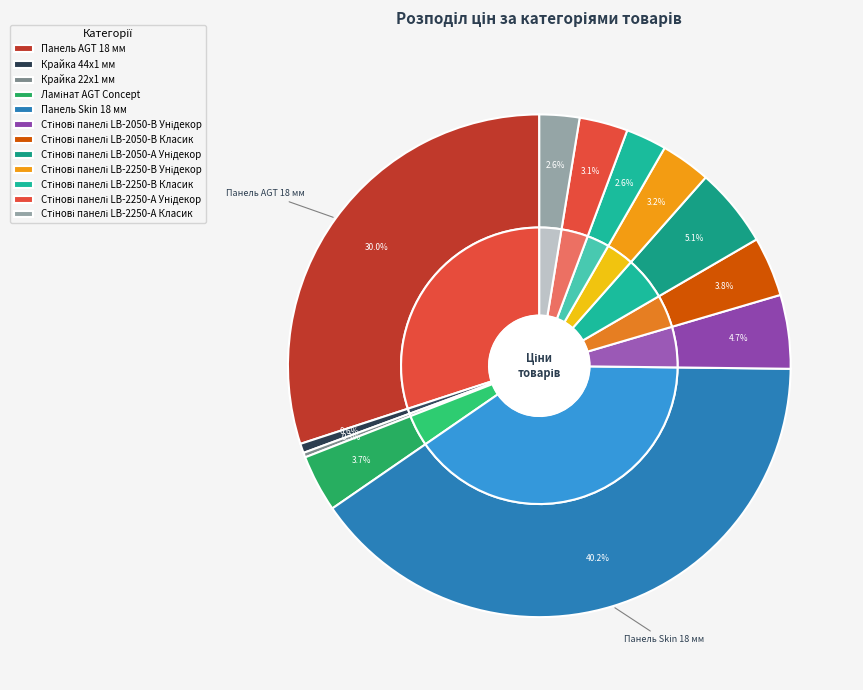

To the nearest percent, what is the combined percentage of Стінові панелі LB-2050-В Класик and Стінові панелі LB-2250-А Класик?

6%